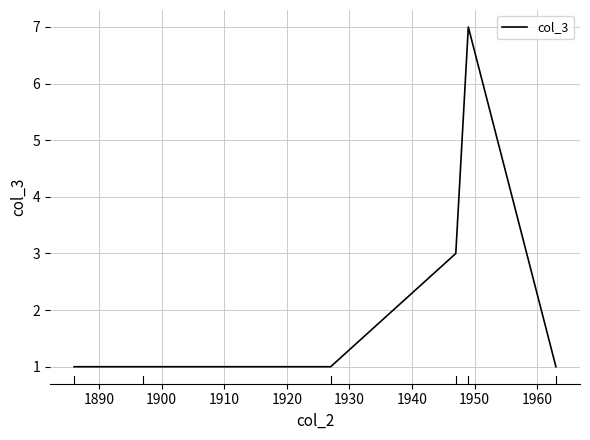

What is the maximum value shown in the chart?

7